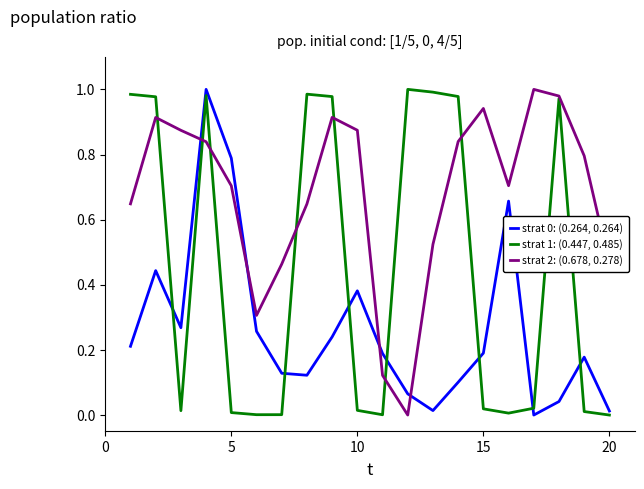

True or false: strat 0: (0.264, 0.264) and strat 2: (0.678, 0.278) cross at least once.

True